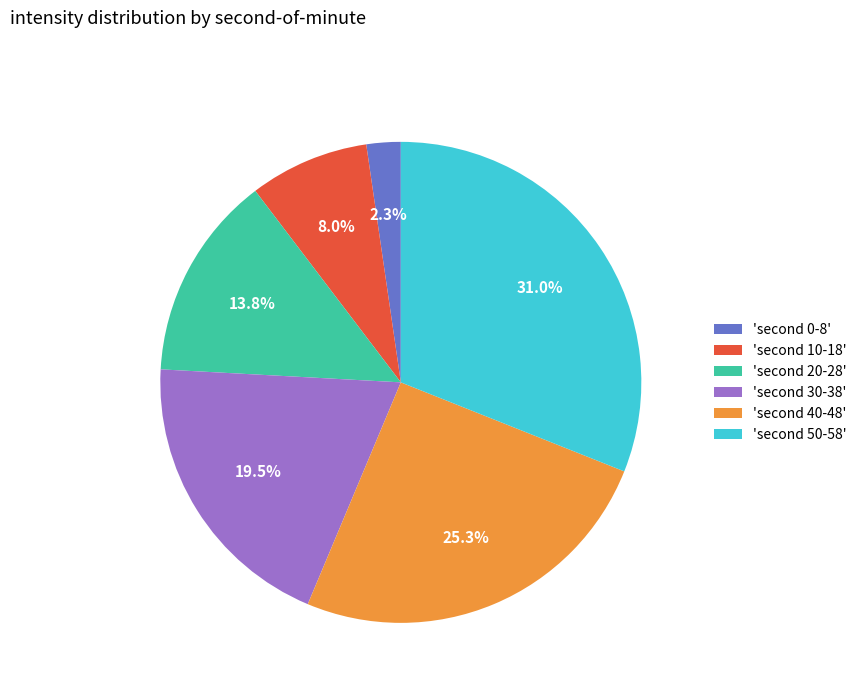

Which slice is the smallest?

'second 0-8'